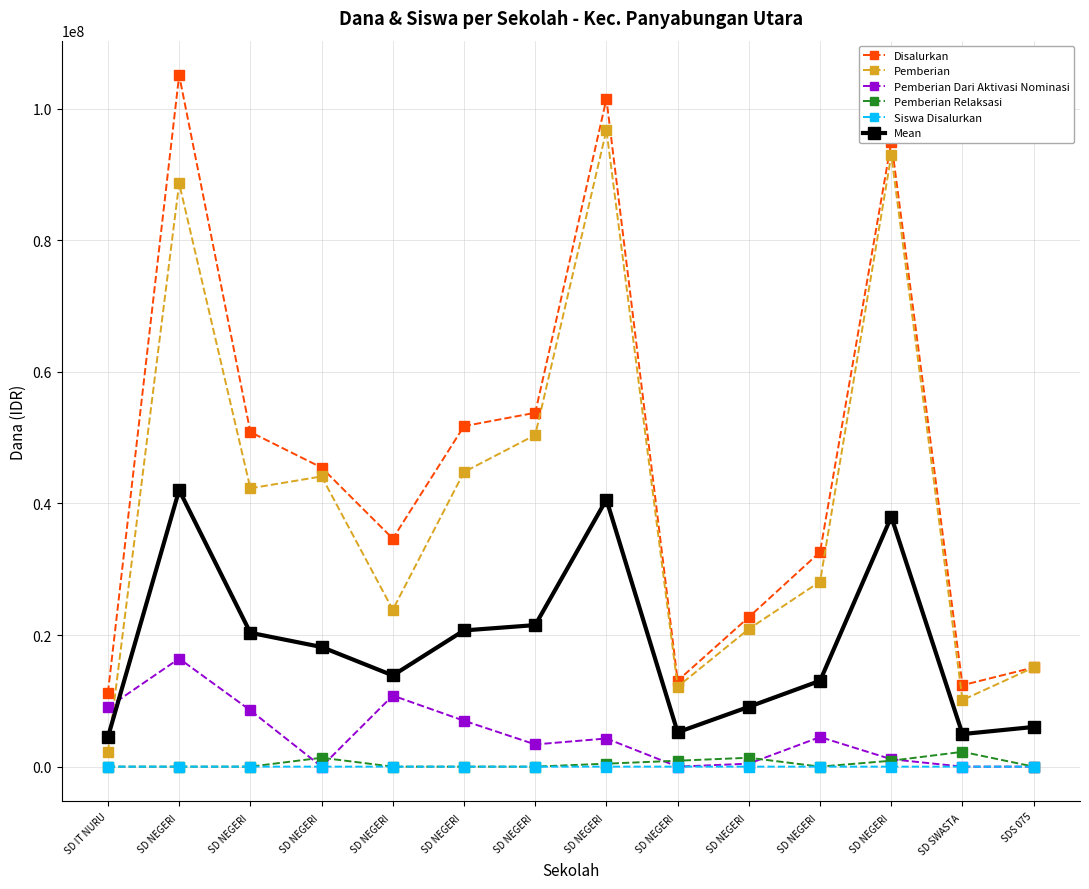

What is the difference between the maximum and minimum values in the Pemberian Dari Aktivasi Nominasi series?

16425000.0